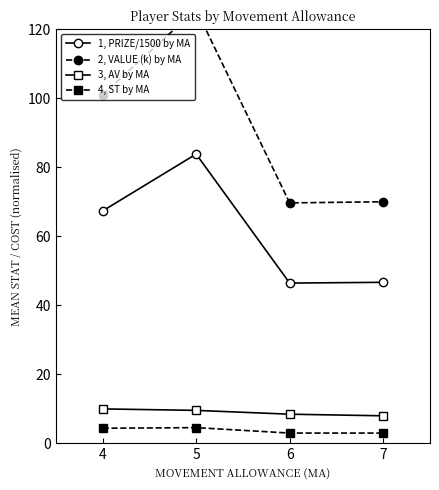

What is the sum of the 4, ST by MA values at 4 and 6?

7.4